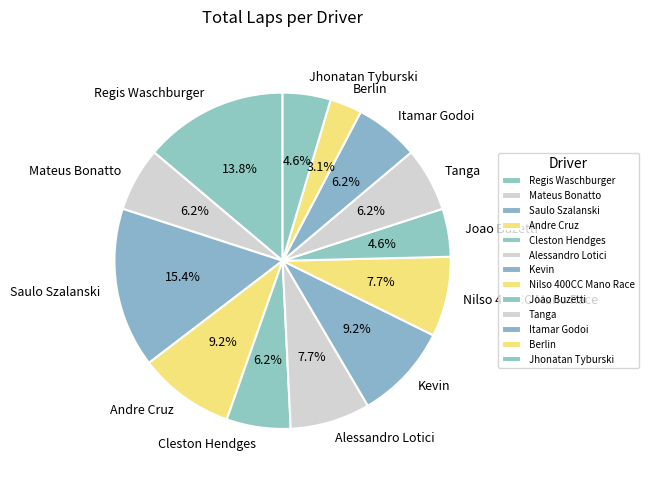

What portion of the pie excludes Nilso 400CC Mano Race?

92.3%